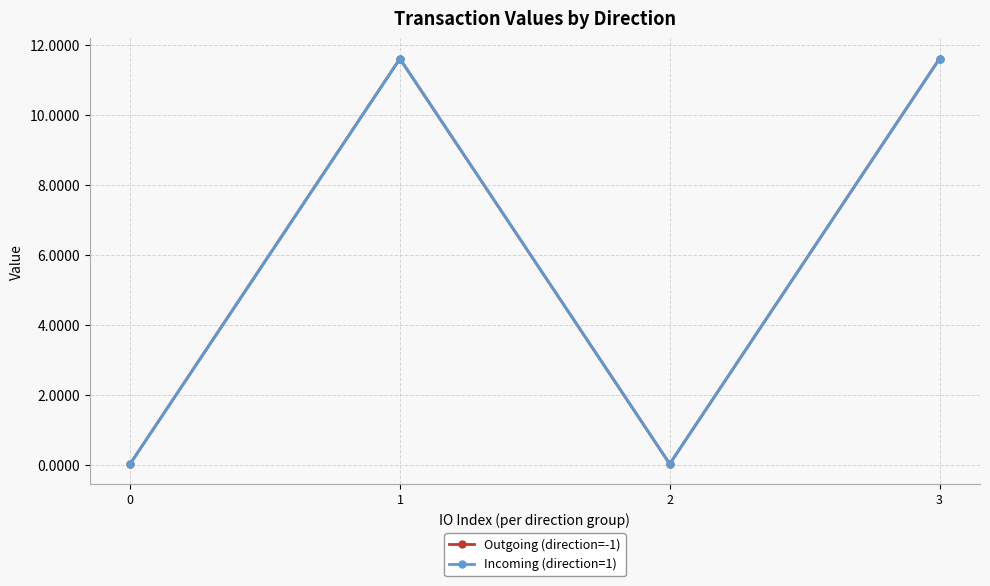

The Outgoing (direction=-1) series shows 0.0 at 0. True or false?

False